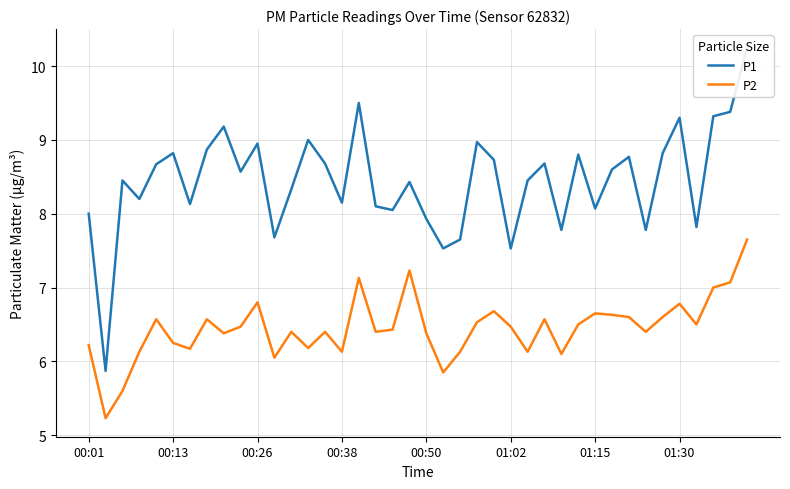

What is the difference between the second highest and minimum values in the P1 series?

3.6